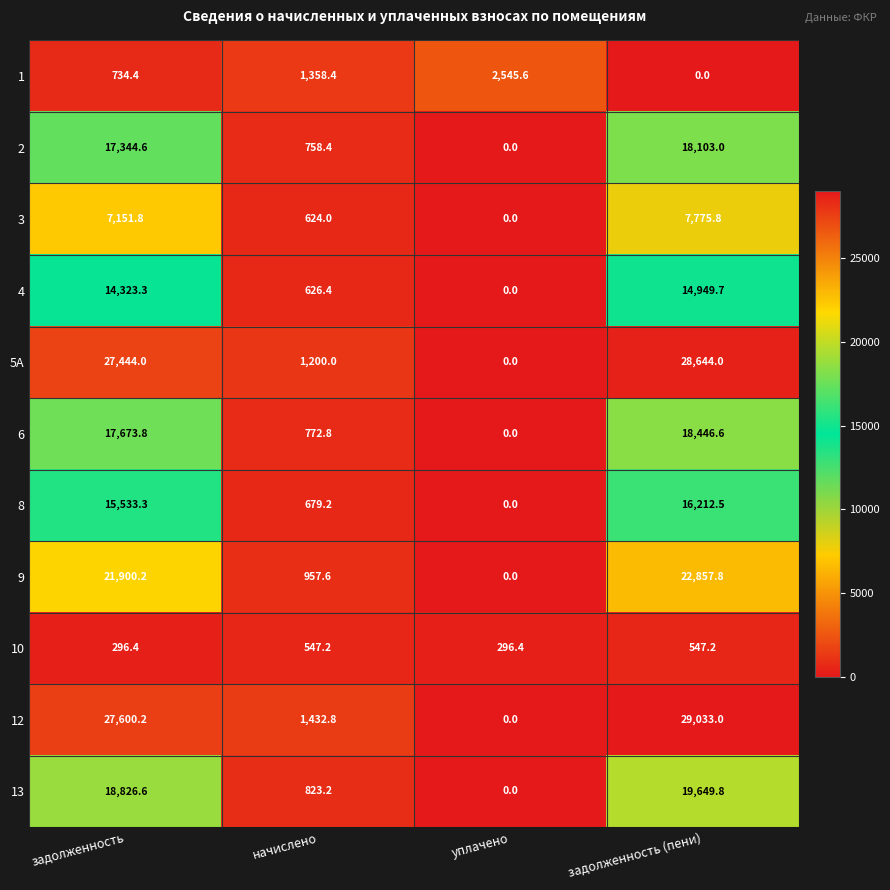

Where is 2 nearest to the value 9051?

начислено